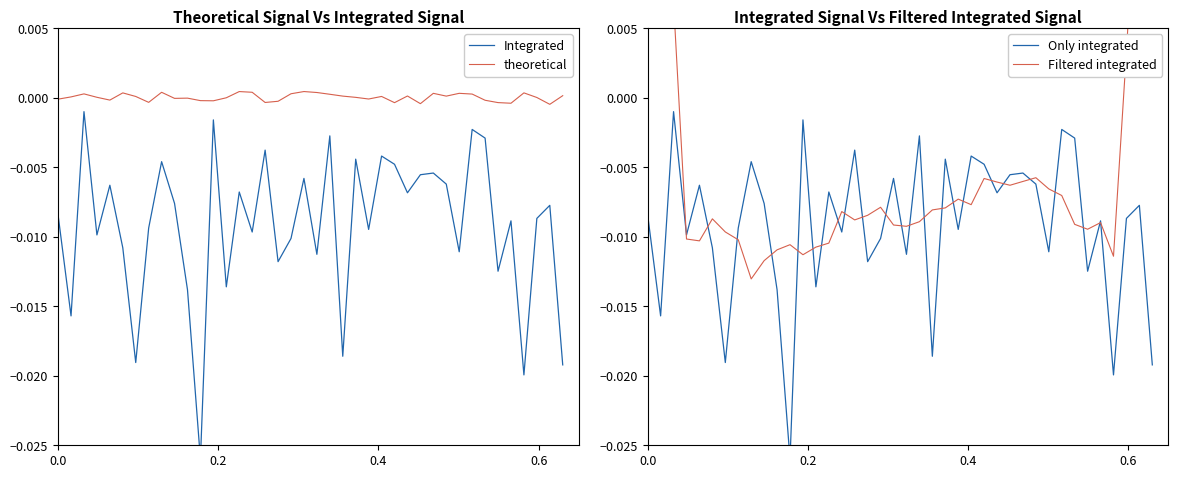

At 15, list the series in order from largest to smallest.

theoretical, Filtered integrated, Integrated, Only integrated